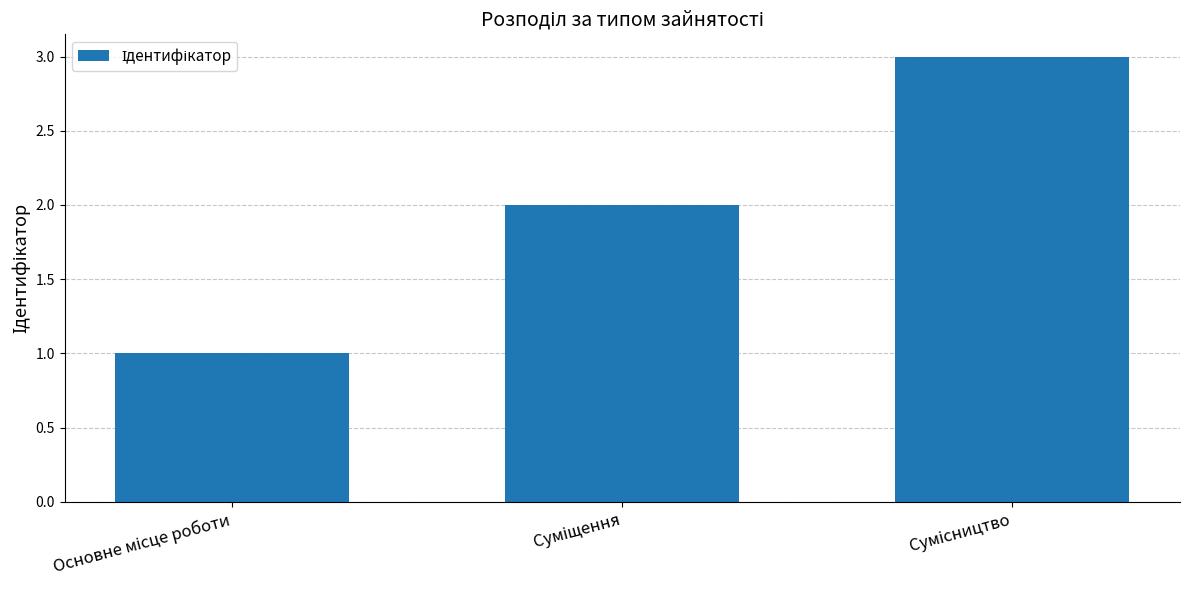

What is the maximum value shown in the chart?

3